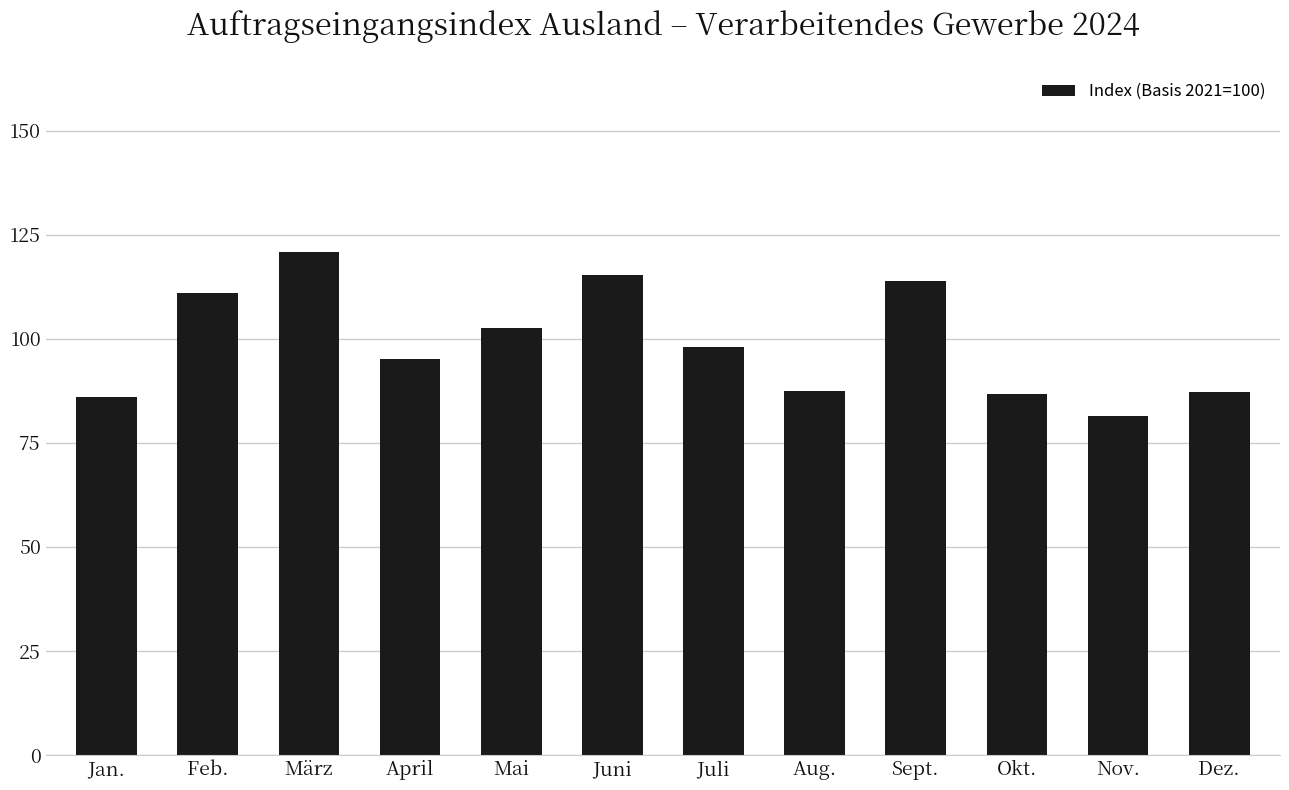

What position from the left is Okt.?

10